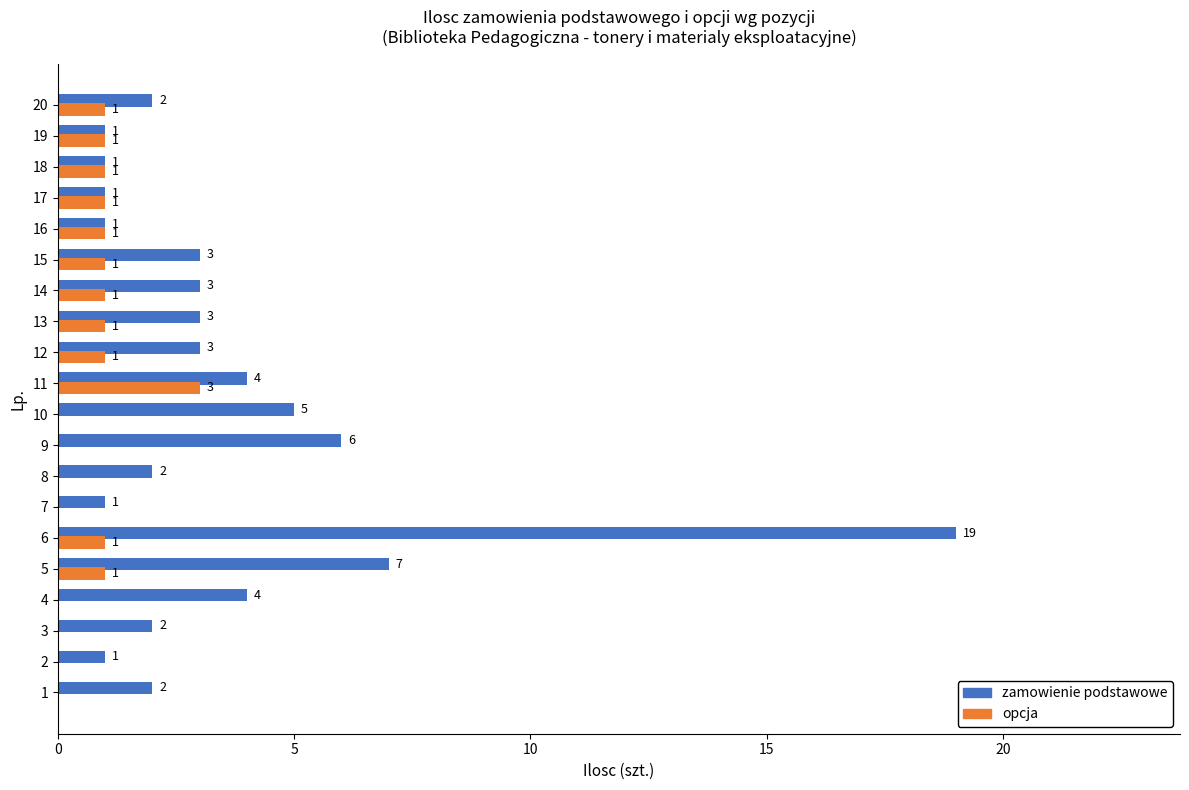

At which label is zamowienie podstawowe closest to 10?

5